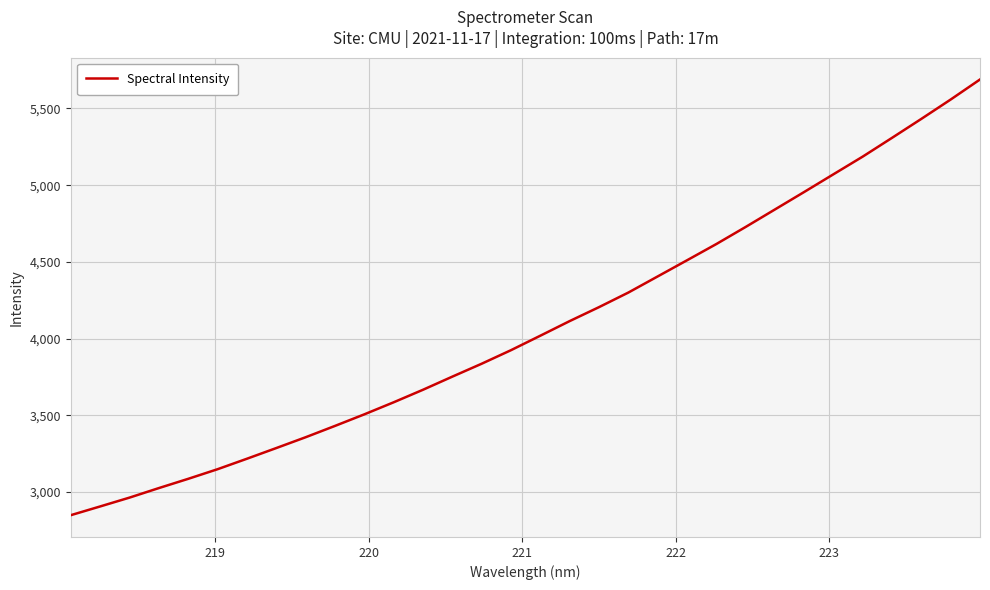

What is the maximum value shown in the chart?

5689.0